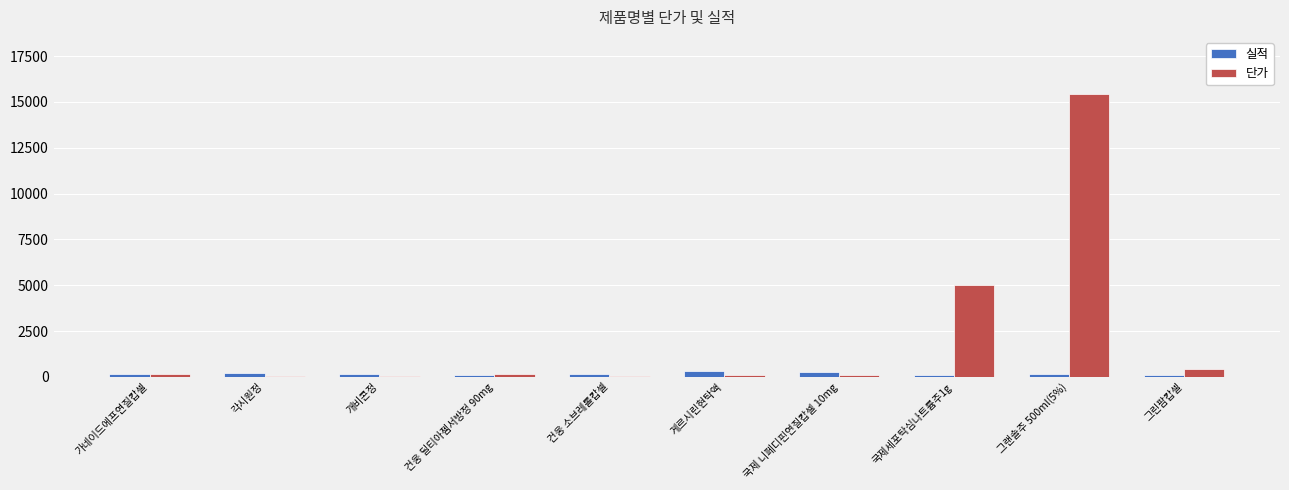

Which series has the largest total across all categories?

단가